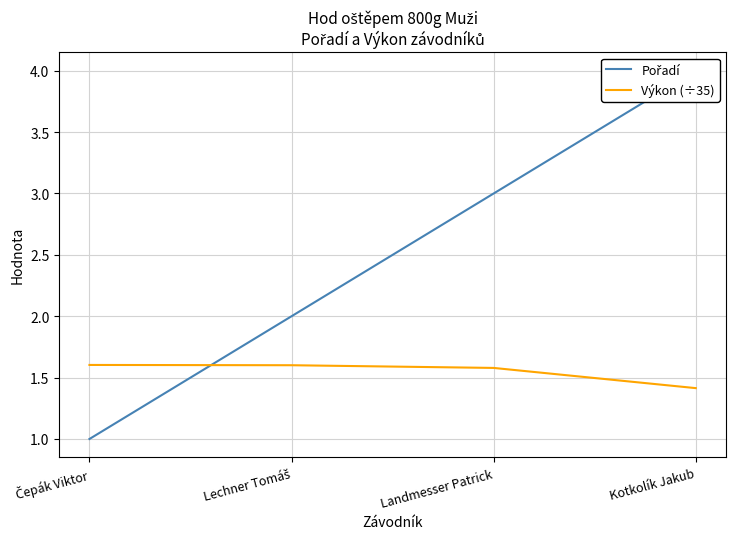

Reading left to right, list all the values displayed in this chart.

Pořadí: 1.0	2.0	3.0	4.0
Výkon (÷35): 1.6	1.6	1.6	1.4